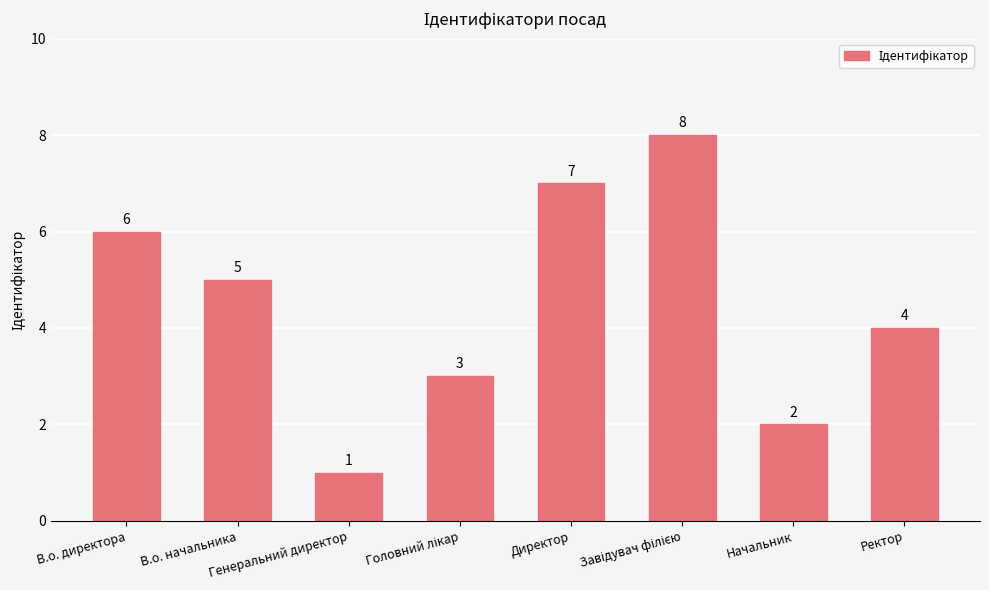

Read the value at В.о. директора.

6